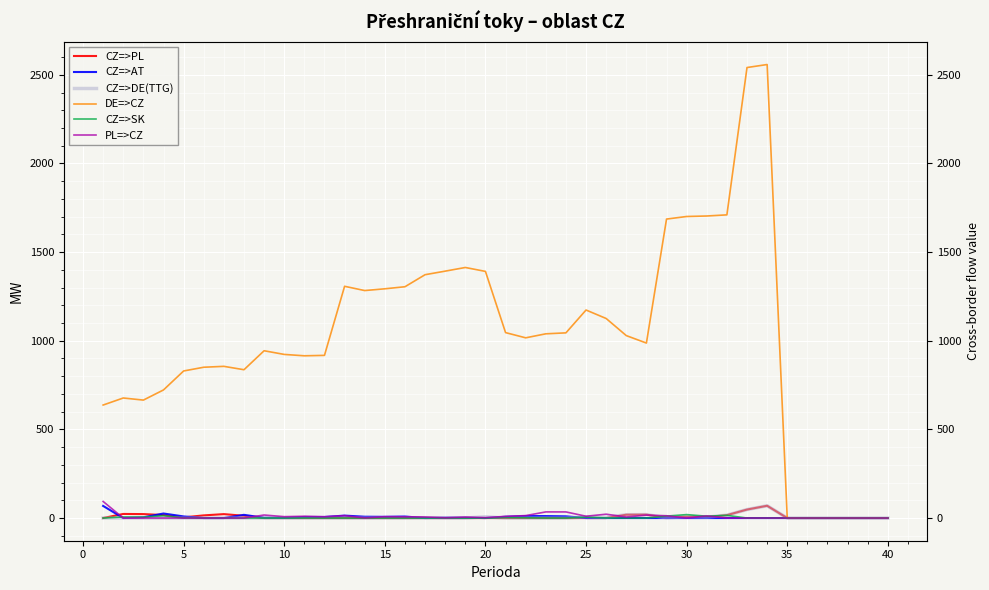

Is the value of CZ=>AT at 17 greater than the value of CZ=>SK at 0?

No